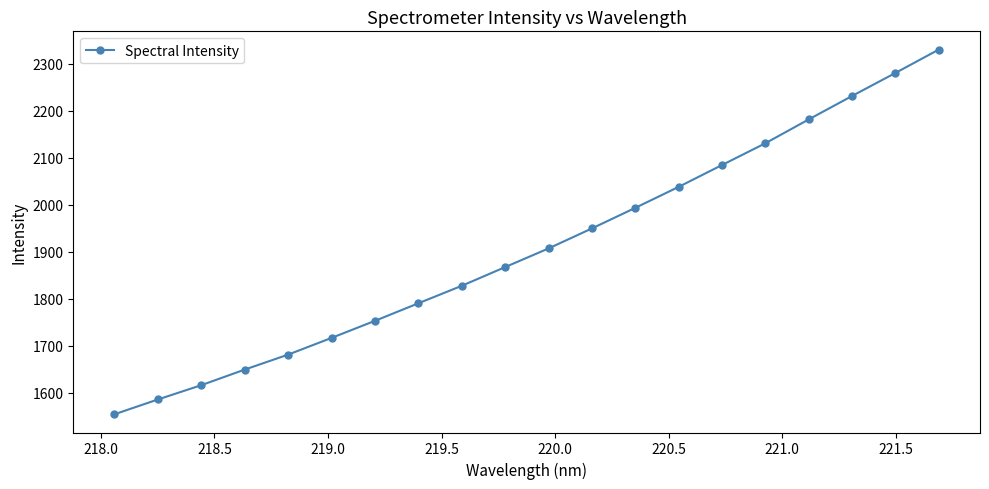

How many data points are above 1907?

10